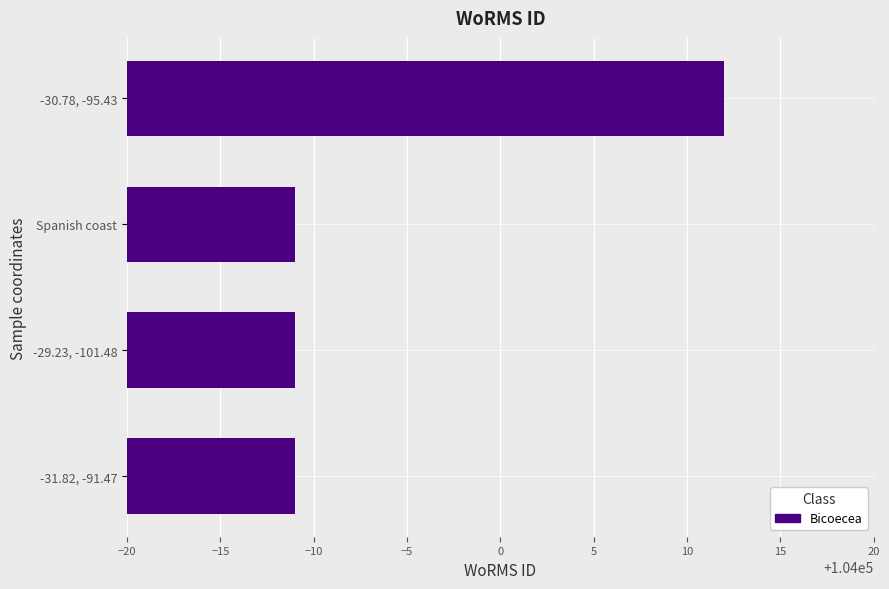

How many categories are shown in the chart?

4